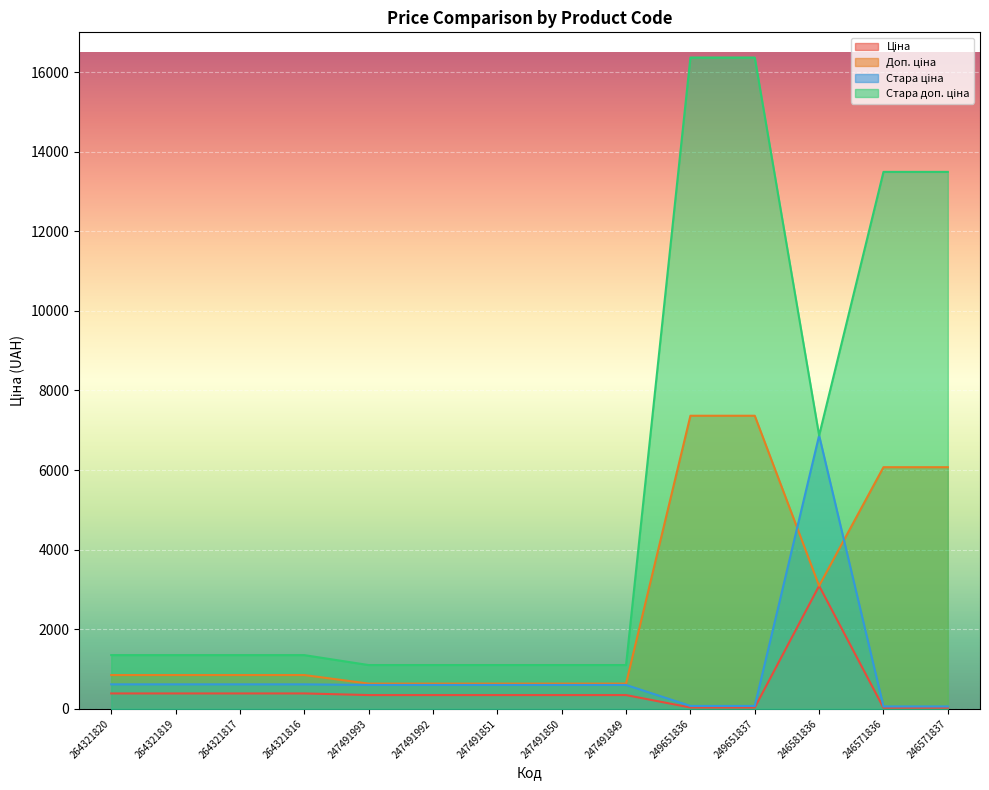

What is the value of the Стара доп. ціна point at the 1st from the left?

1349.8